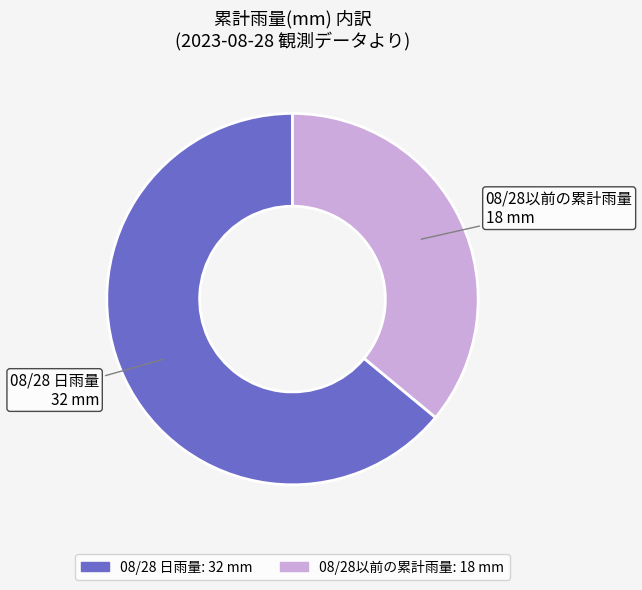

Is there any slice that represents more than half of the pie?

Yes